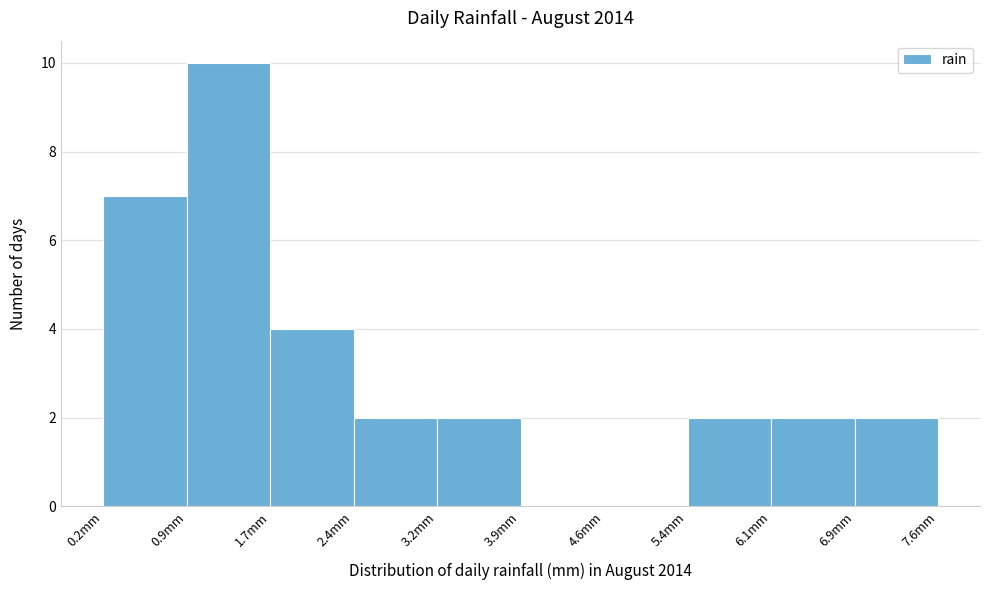

Reading left to right, transcribe this chart: for each bar, give the range it covers on the x-axis and its height. Neither the bar edges nor the heights are printed on the chart, so give them approximately, as read against the axes.

0.20 to 0.94: 7
0.94 to 1.68: 10
1.68 to 2.42: 4
2.42 to 3.16: 2
3.16 to 3.90: 2
3.90 to 4.64: 0
4.64 to 5.38: 0
5.38 to 6.12: 2
6.12 to 6.86: 2
6.86 to 7.60: 2